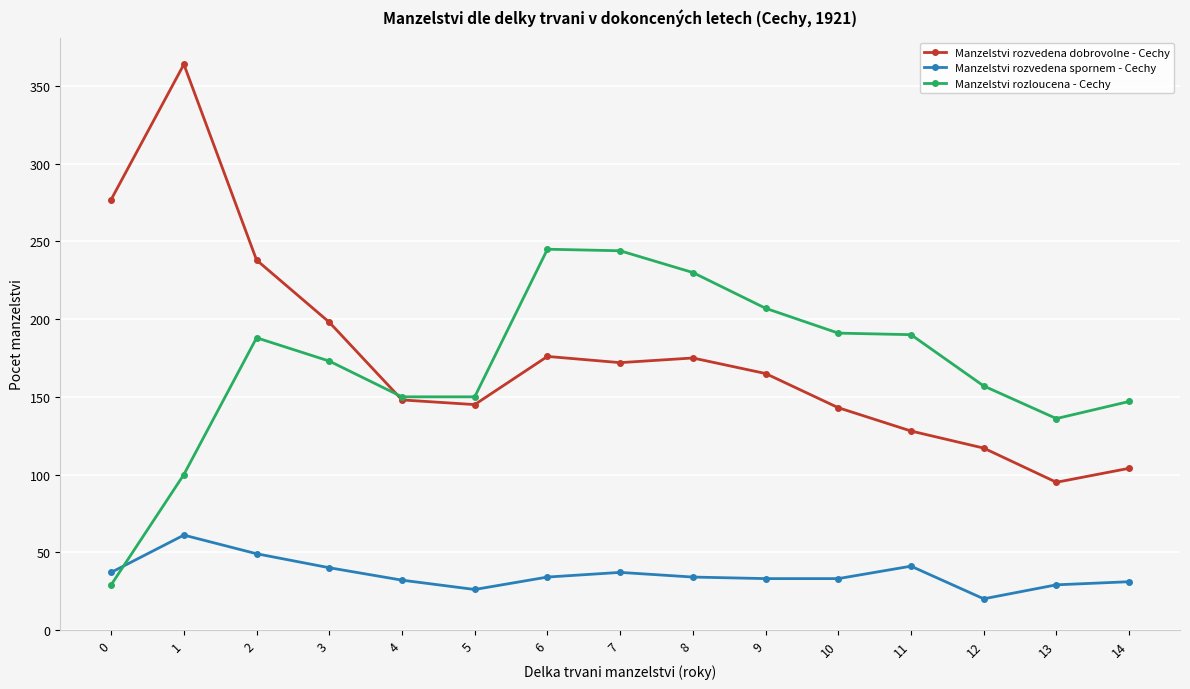

What is the difference between the highest and lowest values at 0?

248